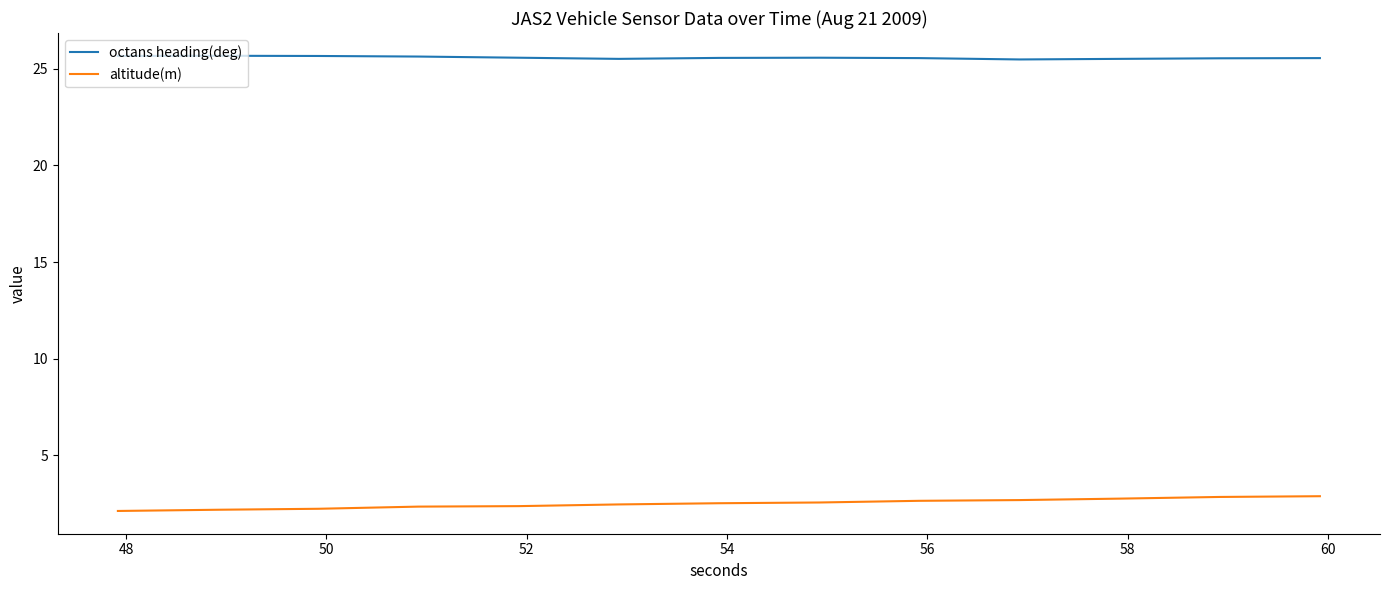

Does the chart have visible grid lines?

No